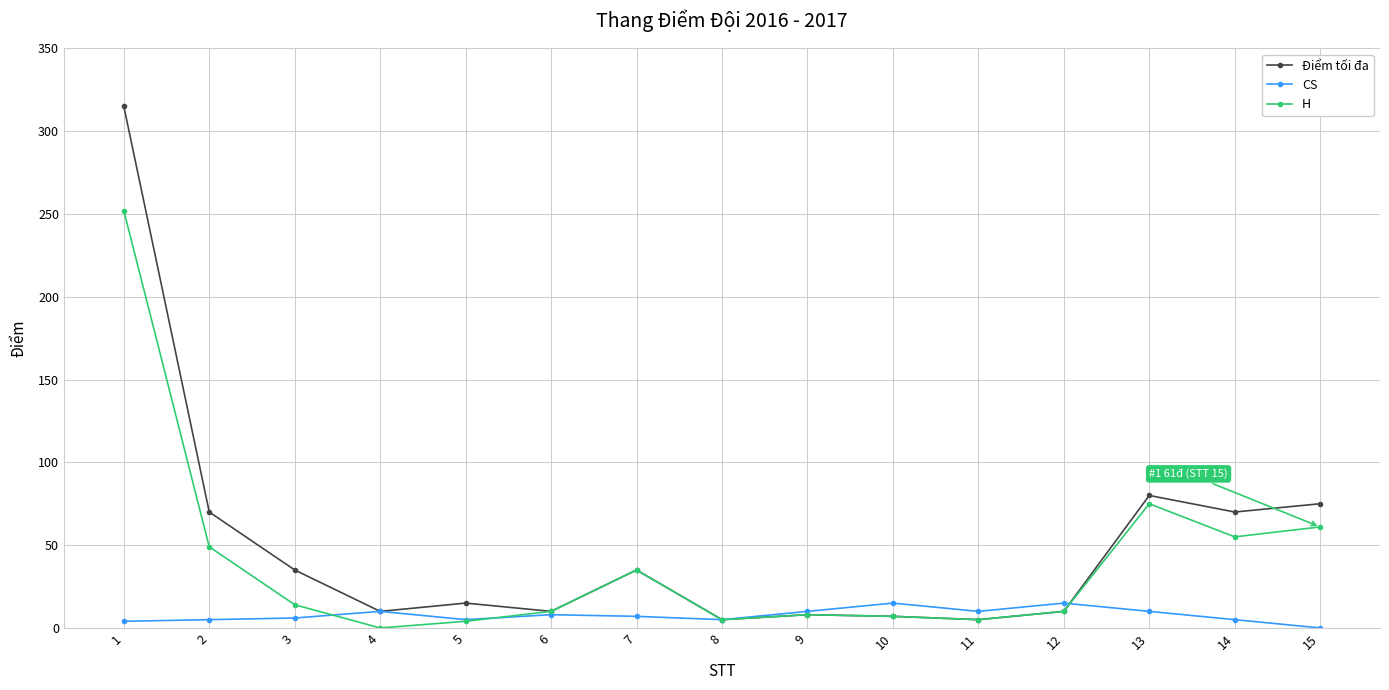

The value of Điểm tối đa at 10 is 7. True or false?

True